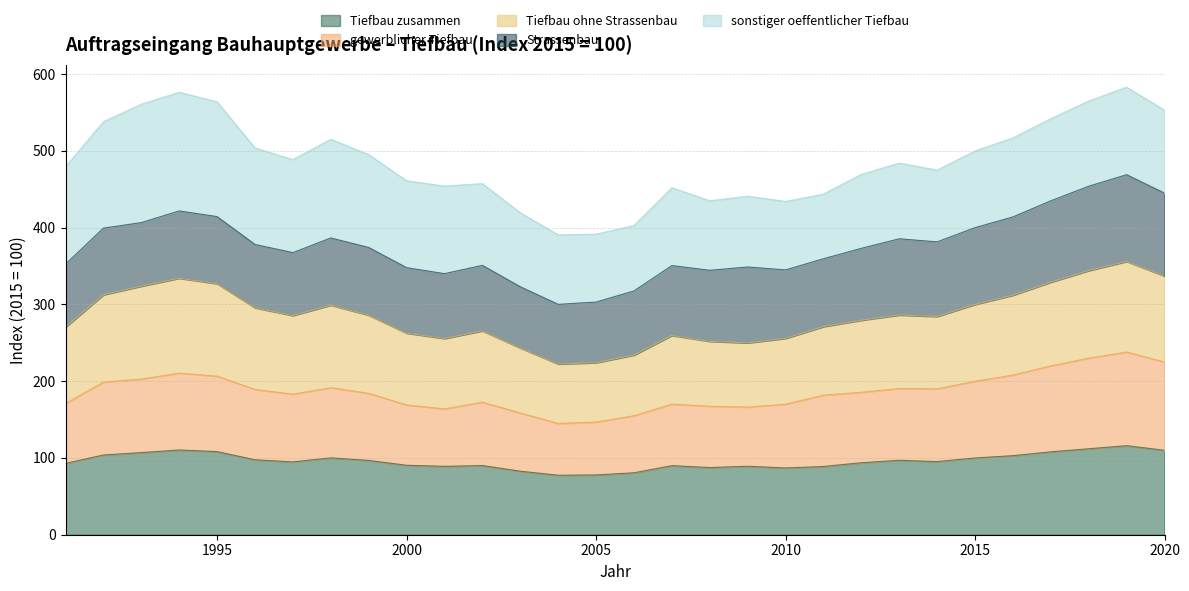

Does the chart display data point markers on the line(s)?

No